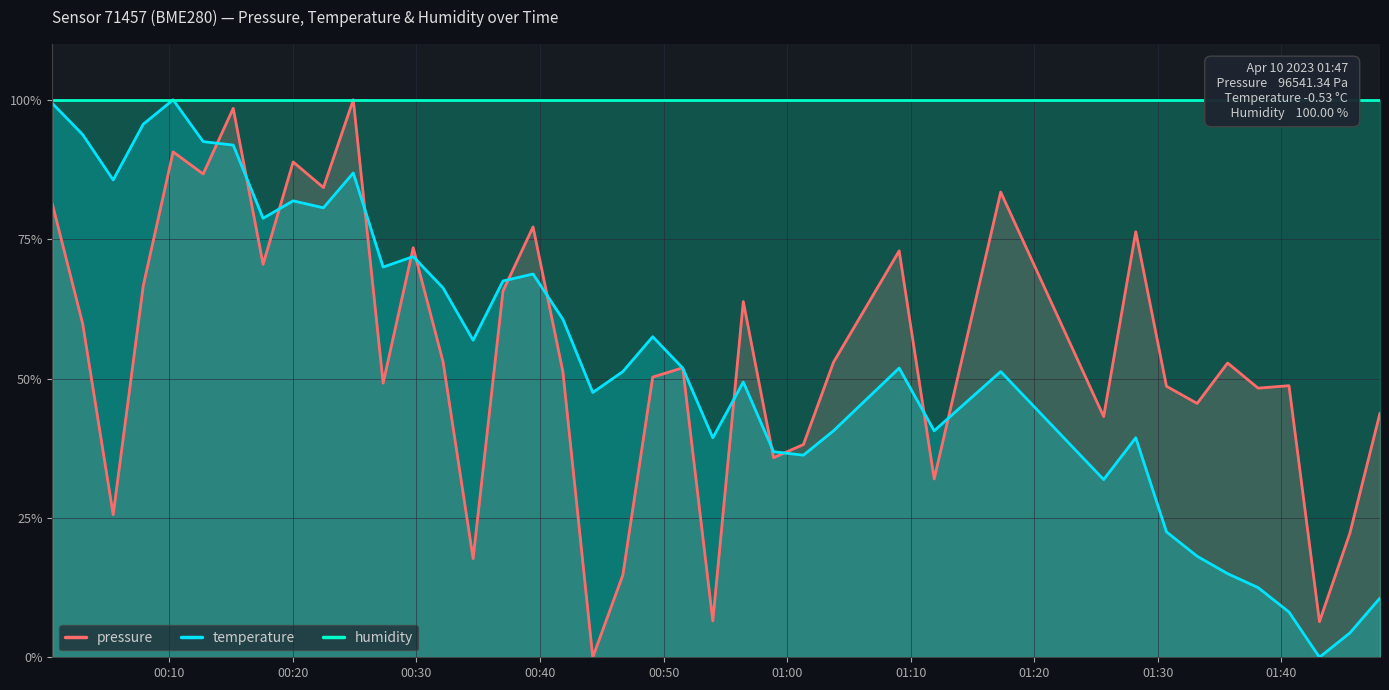

True or false: temperature and humidity cross at least once.

False